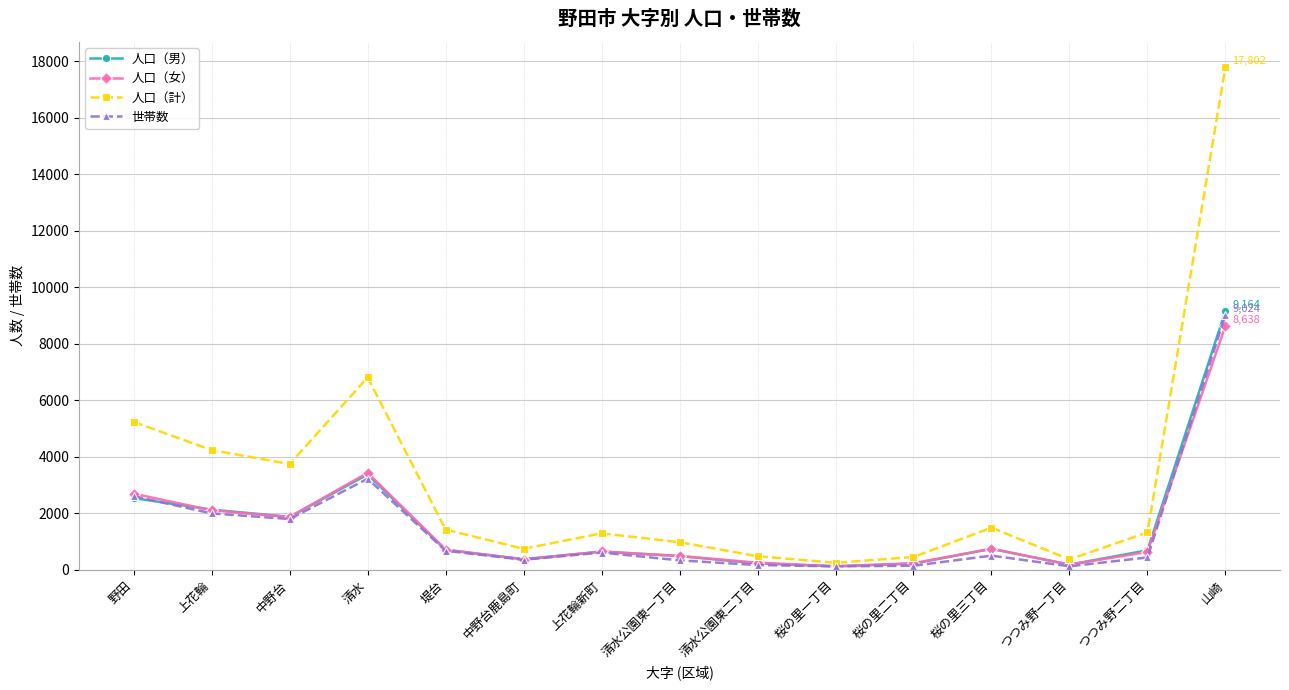

What is the label of the 15th point from the right?

野田